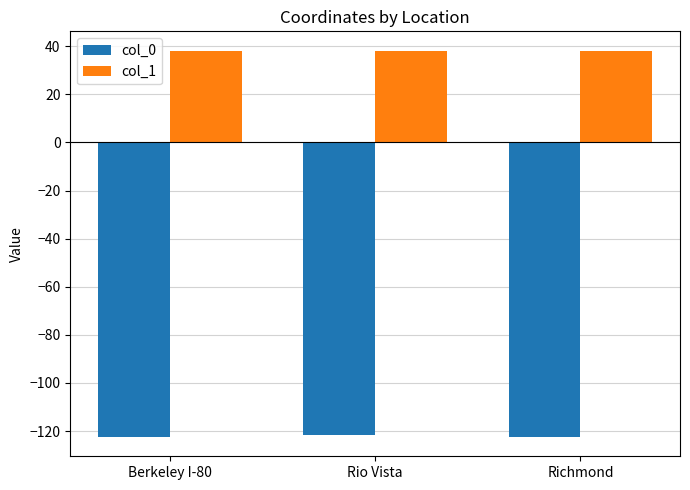

How many bars are there in total?

6